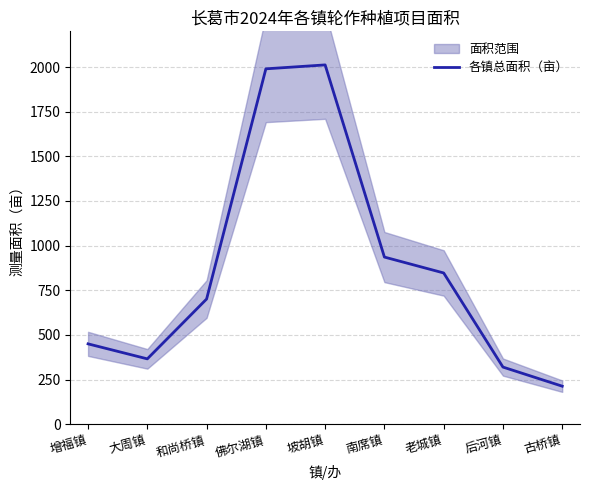

Is it true that the value at 佛尔湖镇 is 1990?

True